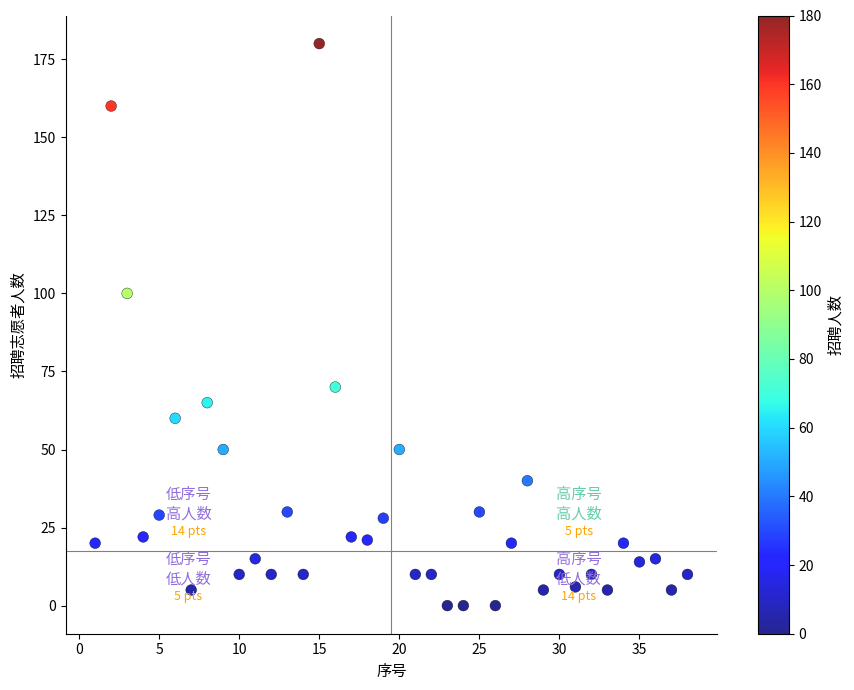

What is the range of Y values (max minus min)?

180